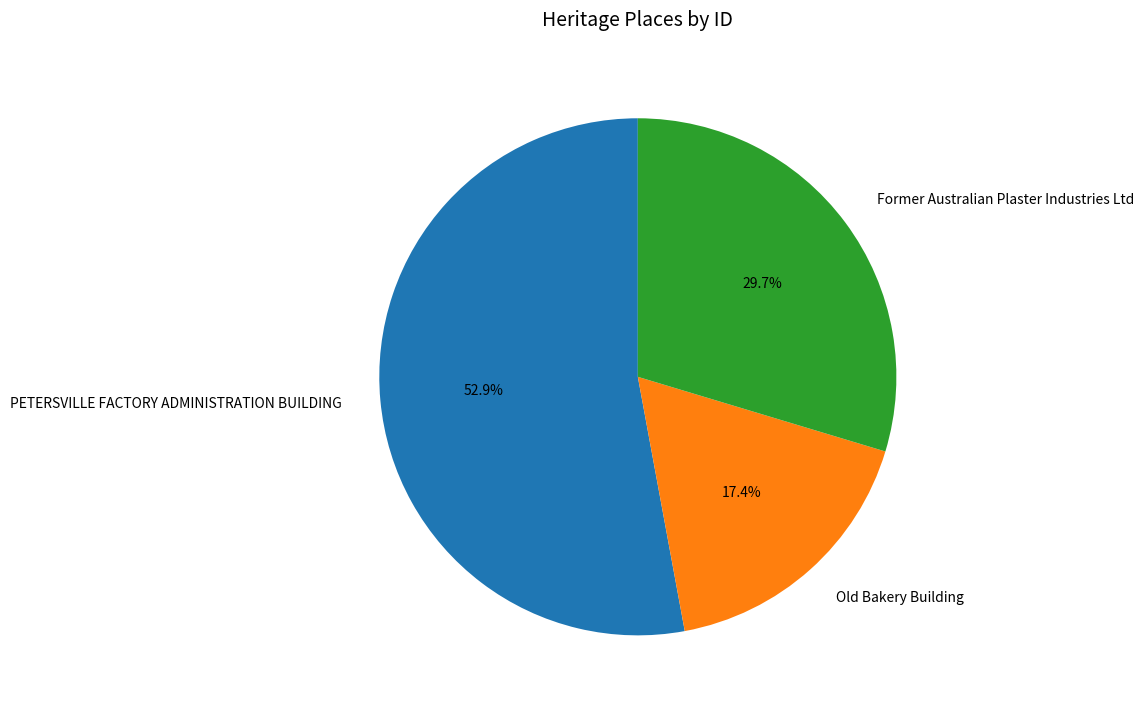

Which category has the biggest portion of the pie?

PETERSVILLE FACTORY ADMINISTRATION BUILDING